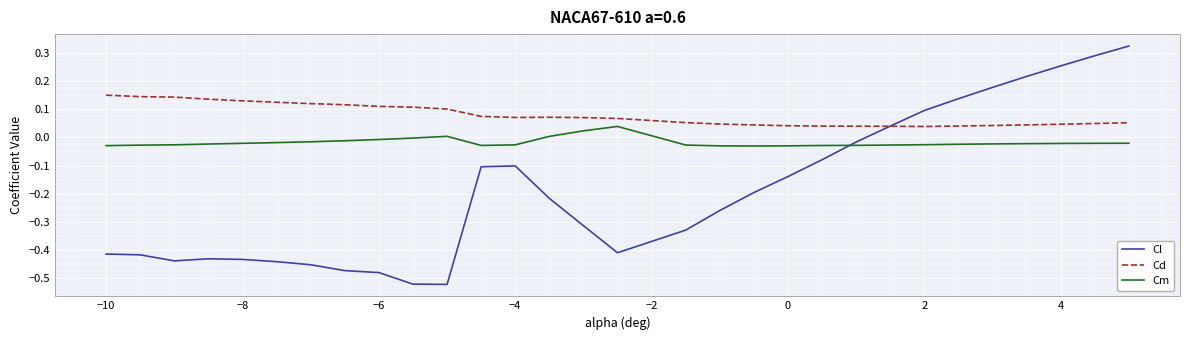

Rank the series by their maximum value, from lowest to highest.

Cm, Cd, Cl